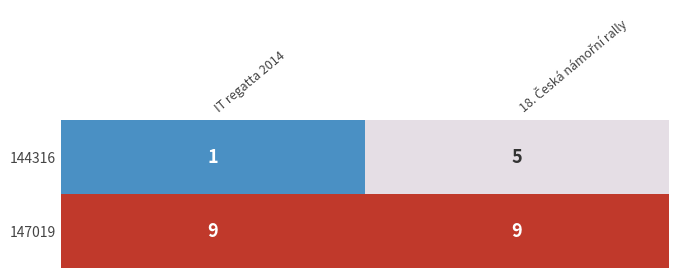

Reading right to left, extract all data points from this chart.

144316: 5	1
147019: 9	9